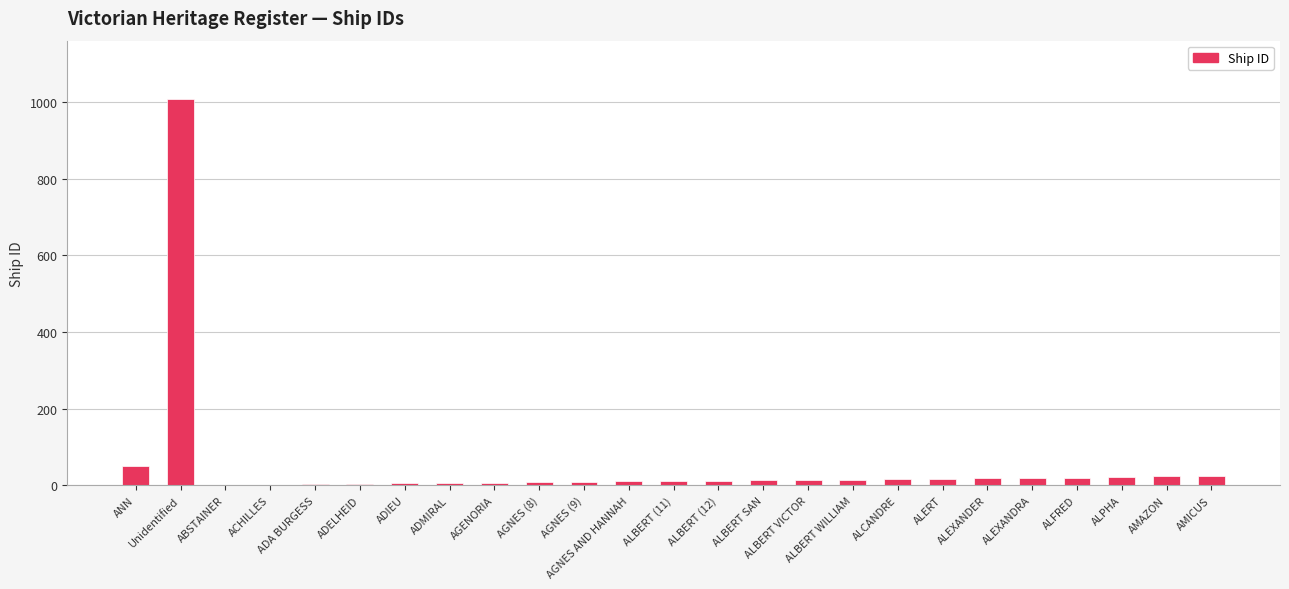

What is the maximum value shown in the chart?

1009